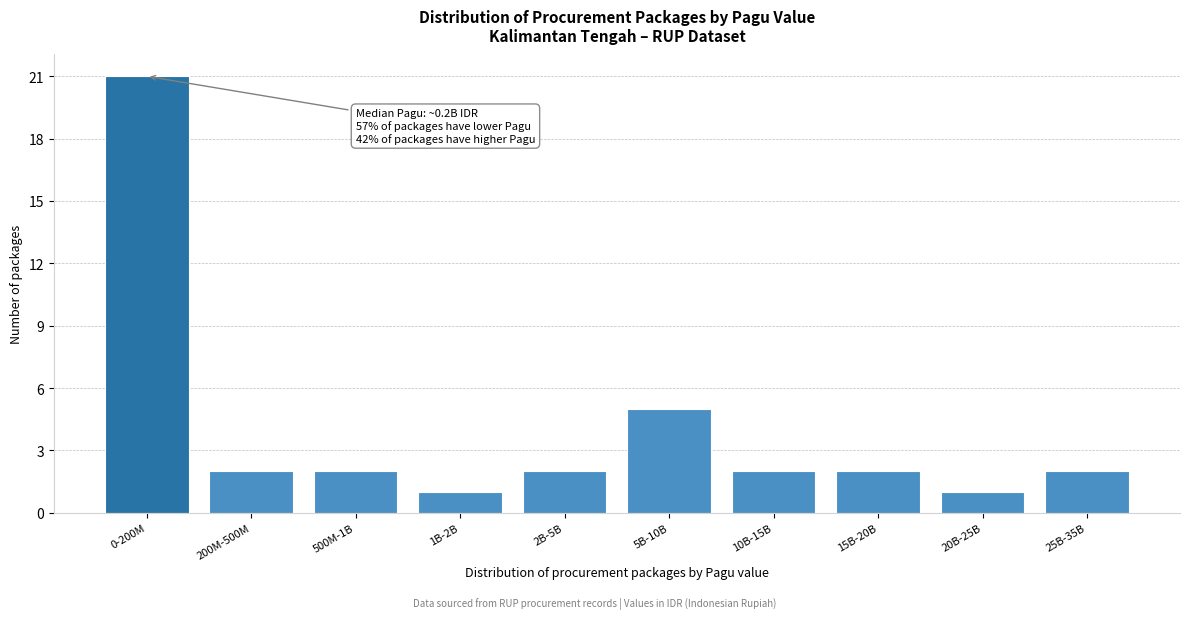

Reading right to left, what are all the values shown in this chart?

2	1	2	2	5	2	1	2	2	21